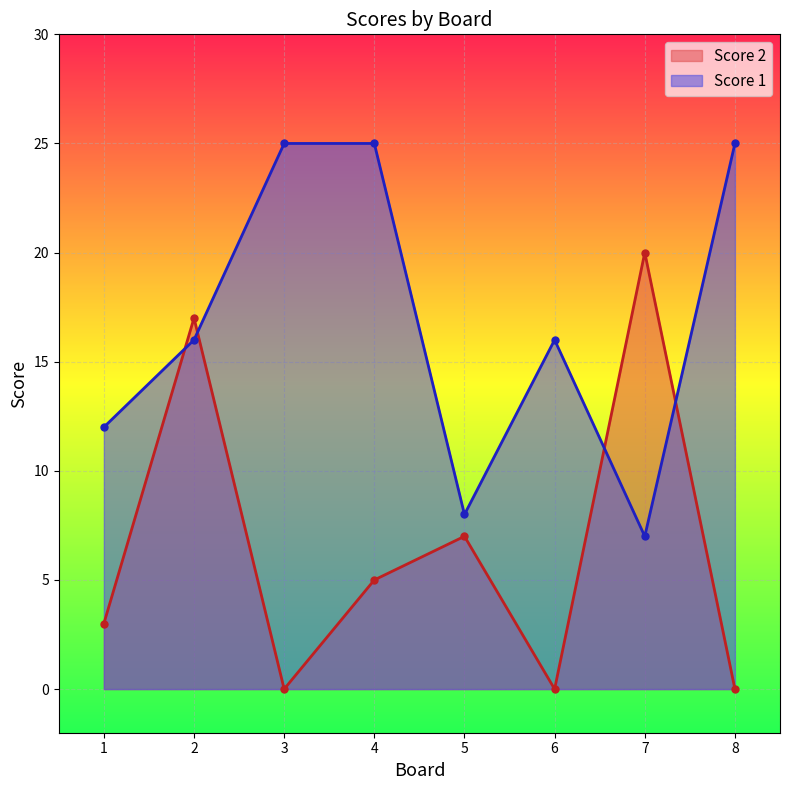

What is the value of the Score 1 point at the 7th from the left?

7